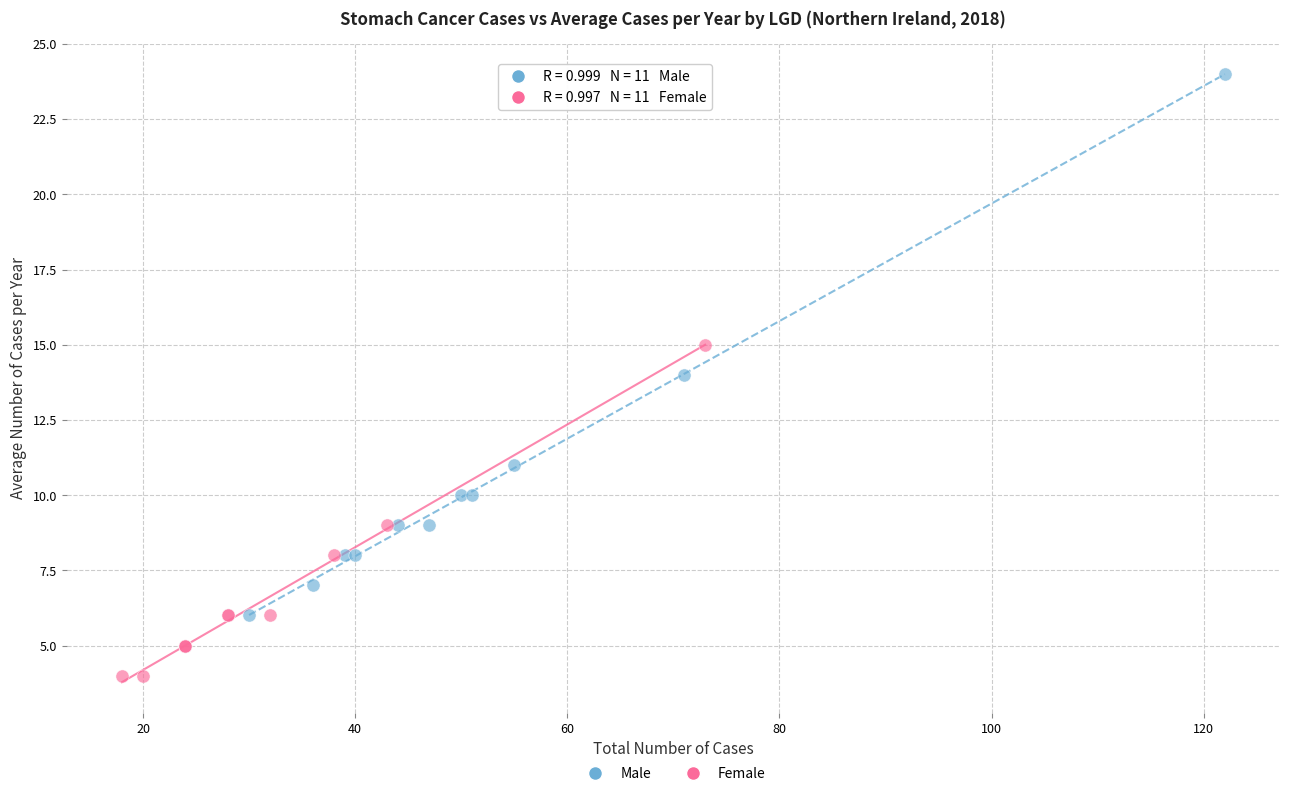

Which series reaches the minimum Y coordinate?

Female